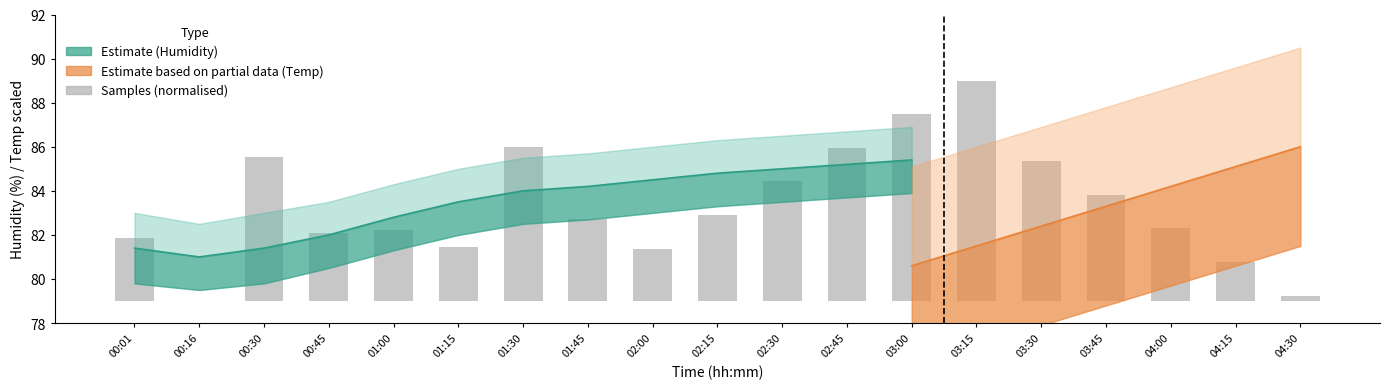

List the labels in order of value, smallest first.

00:16, 04:30, 04:15, 02:00, 01:15, 00:01, 00:45, 01:00, 04:00, 01:45, 02:15, 03:45, 02:30, 03:30, 00:30, 02:45, 01:30, 03:00, 03:15